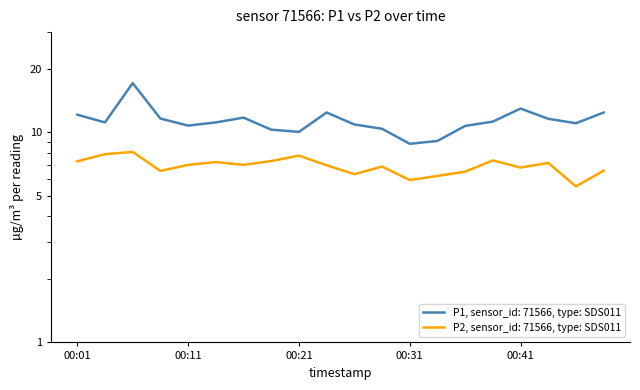

At which category does P1 reach its first local valley?

00:04